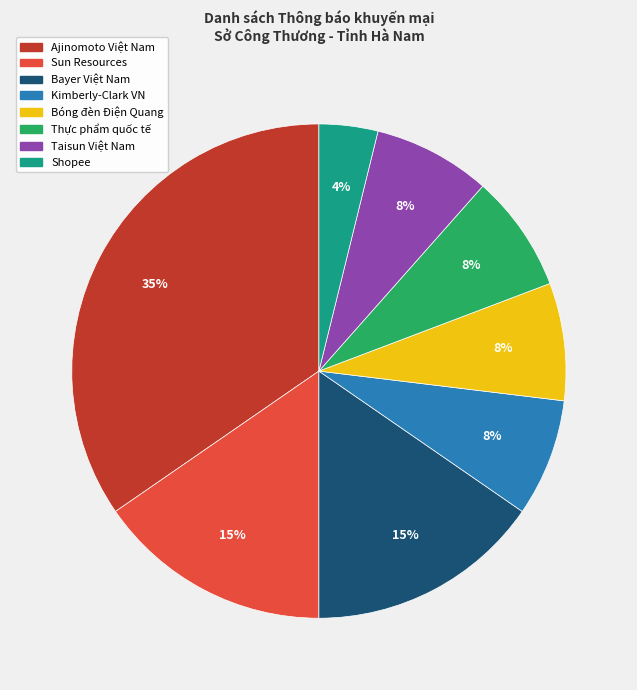

How many slices are in this pie chart?

8